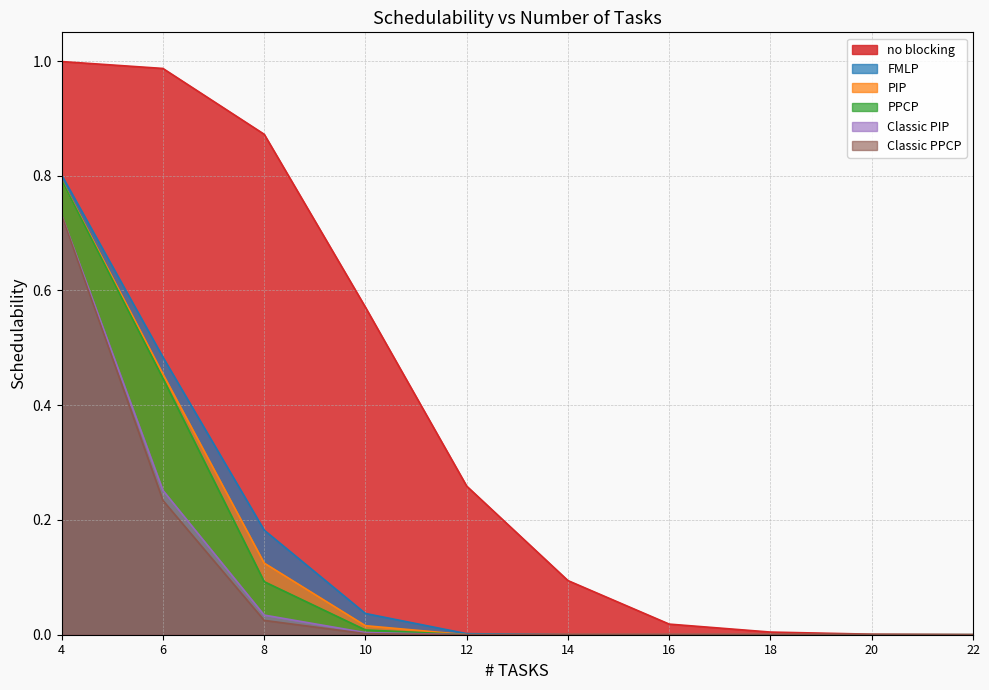

What is the maximum value for PIP?

0.8